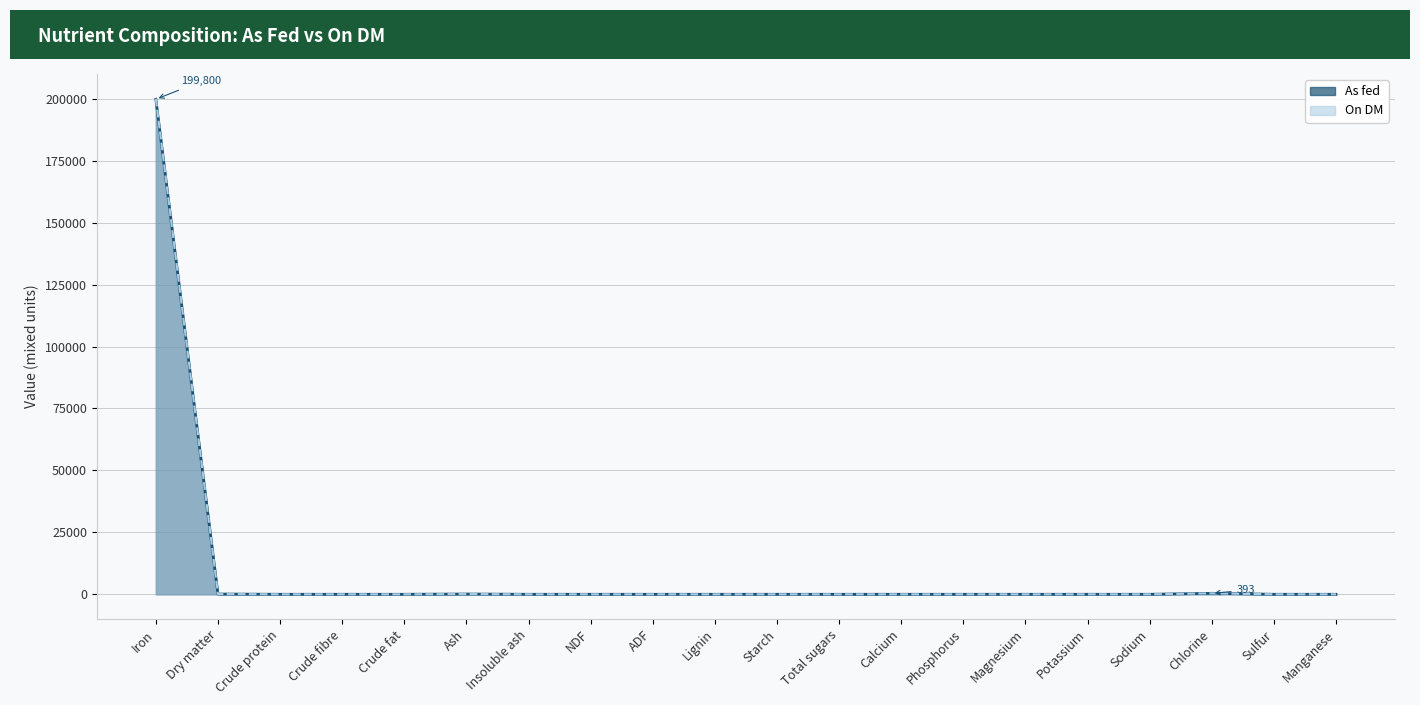

Rank the series by their average value, from highest to lowest.

On DM, As fed